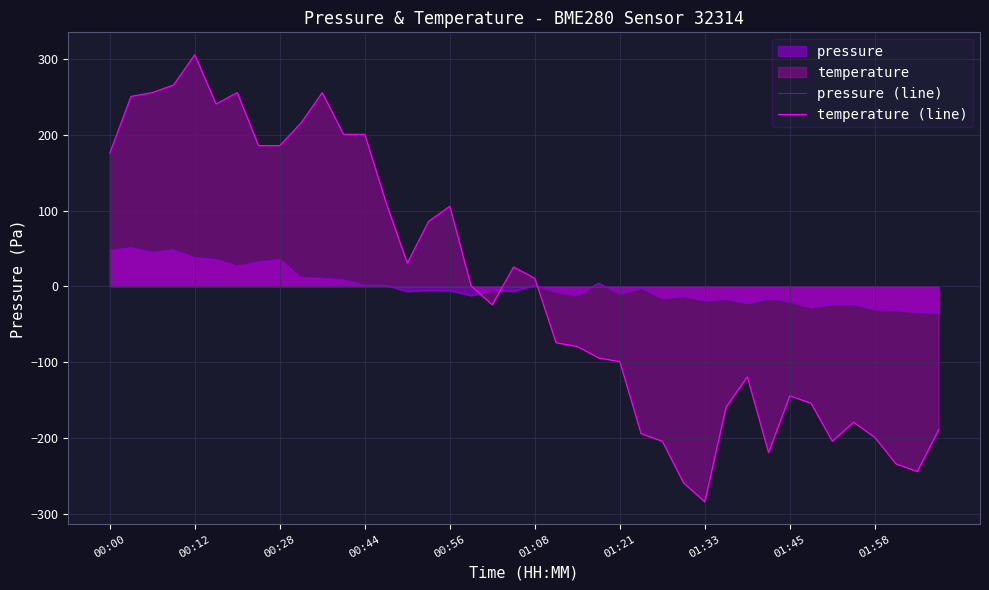

Reading right to left, what are all the values shown in this chart?

pressure (line): -35.0	-34.0	-31.6	-30.5	-23.0	-23.5	-27.8	-20.1	-15.4	-22.3	-16.4	-18.6	-12.9	-15.7	-1.9	-9.7	4.2	-11.7	-7.5	1.5	-6.7	-4.9	-12.3	-5.5	-5.1	-6.8	1.3	1.5	8.5	10.9	11.6	35.7	32.3	26.6	35.6	37.9	48.2	44.9	51.1	47.2
temperature (line): -189.4	-244.4	-234.4	-199.4	-179.4	-204.4	-154.4	-144.4	-219.4	-119.4	-159.4	-284.4	-259.4	-204.4	-194.4	-99.4	-94.4	-79.4	-74.4	10.6	25.6	-24.4	0.6	105.6	85.6	30.6	110.6	200.6	200.6	255.6	215.6	185.6	185.6	255.6	240.6	305.6	265.6	255.6	250.6	175.6